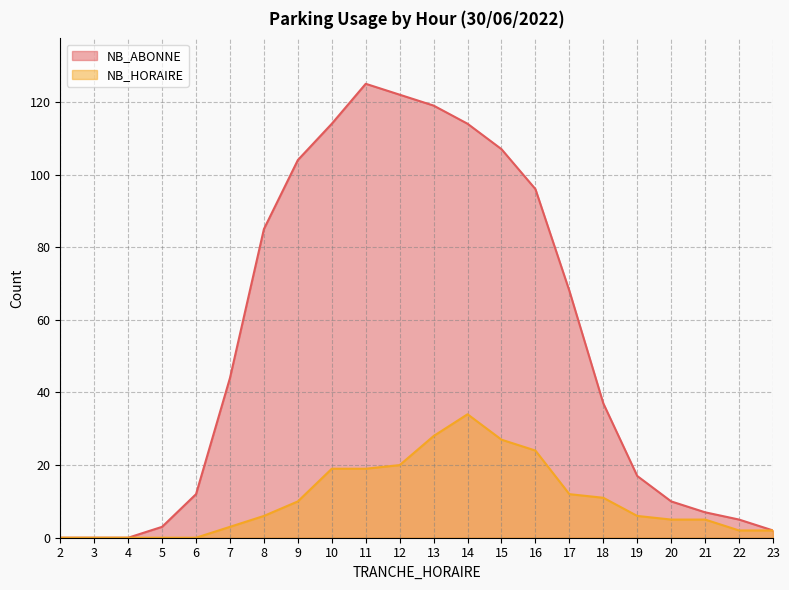

Rank the series by their maximum value, from highest to lowest.

NB_ABONNE, NB_HORAIRE